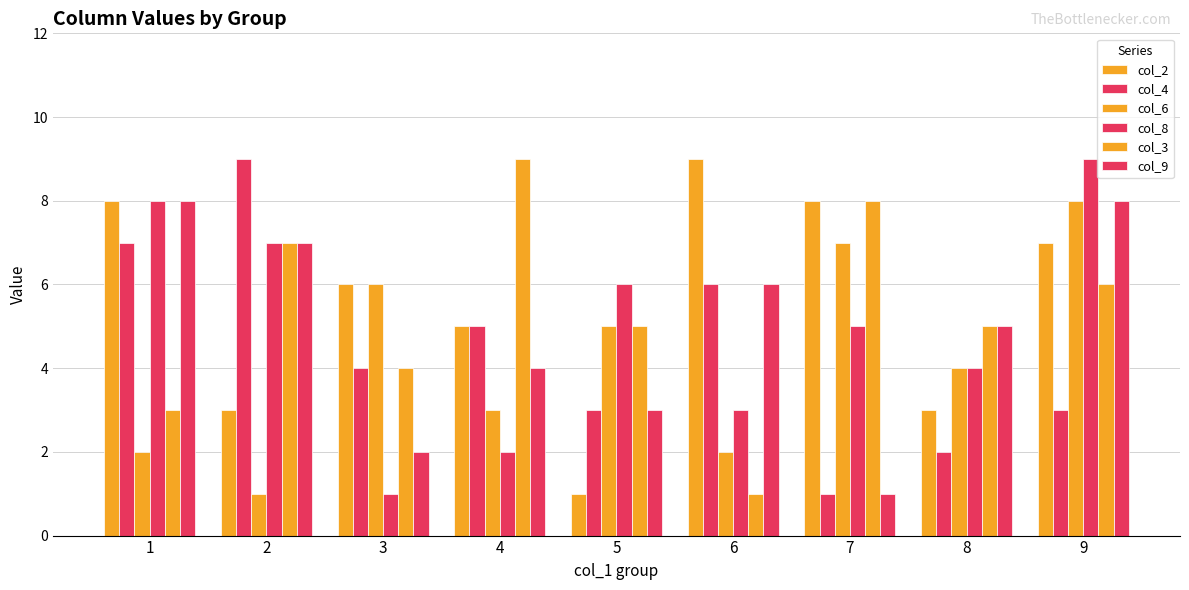

How many bars are there in total?

54